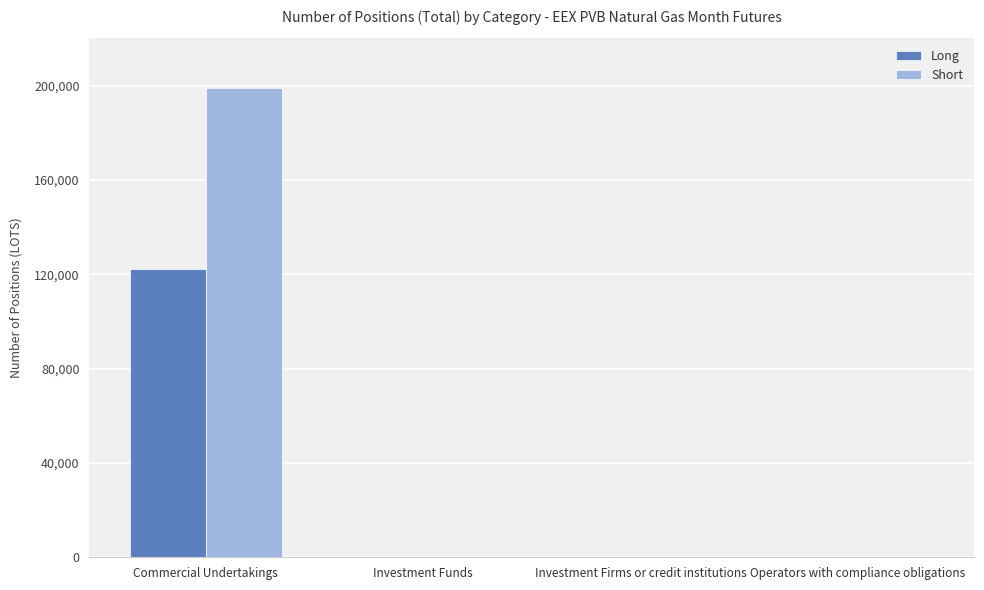

How many values in the Long series exceed 0?

1